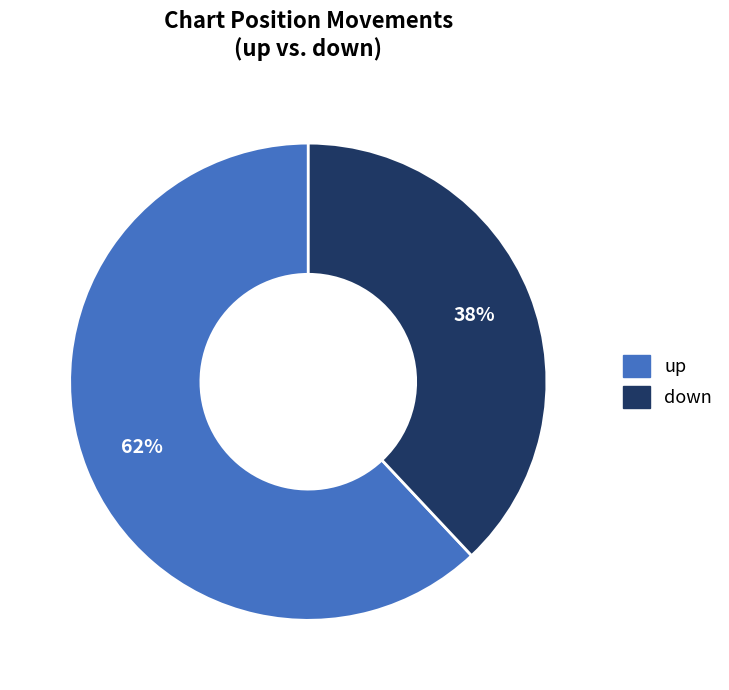

How many slices are in this pie chart?

2